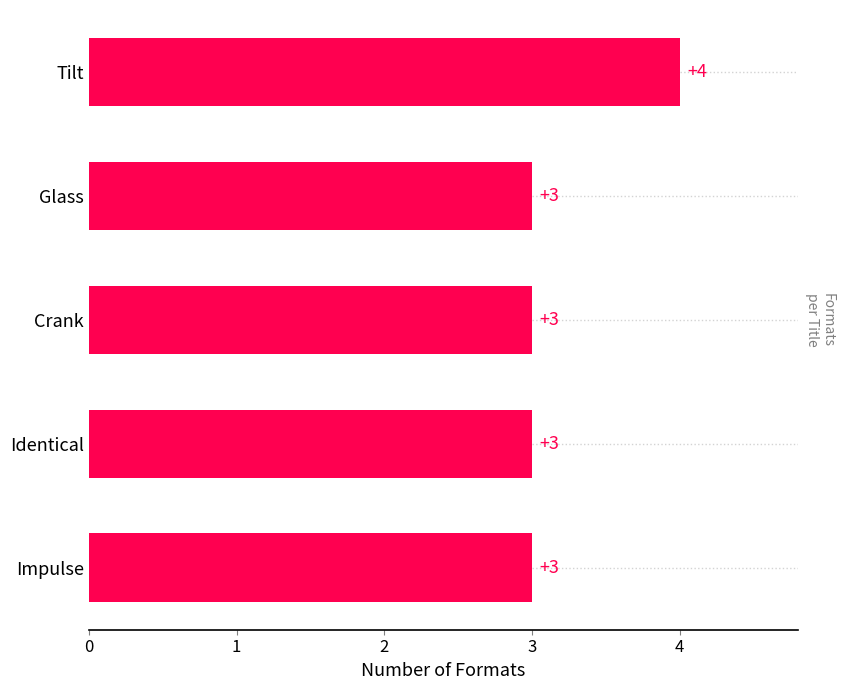

What is the sum of the values at Impulse and Glass?

6